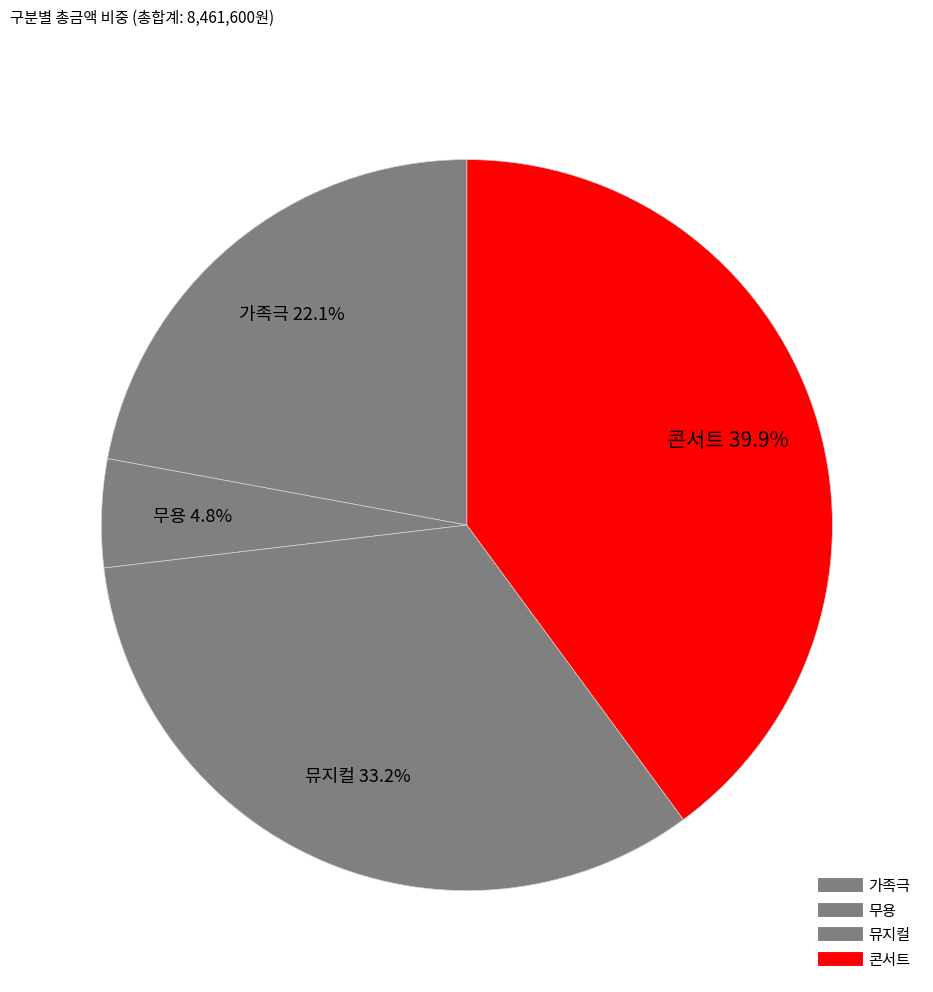

How many segments does this pie chart have?

4